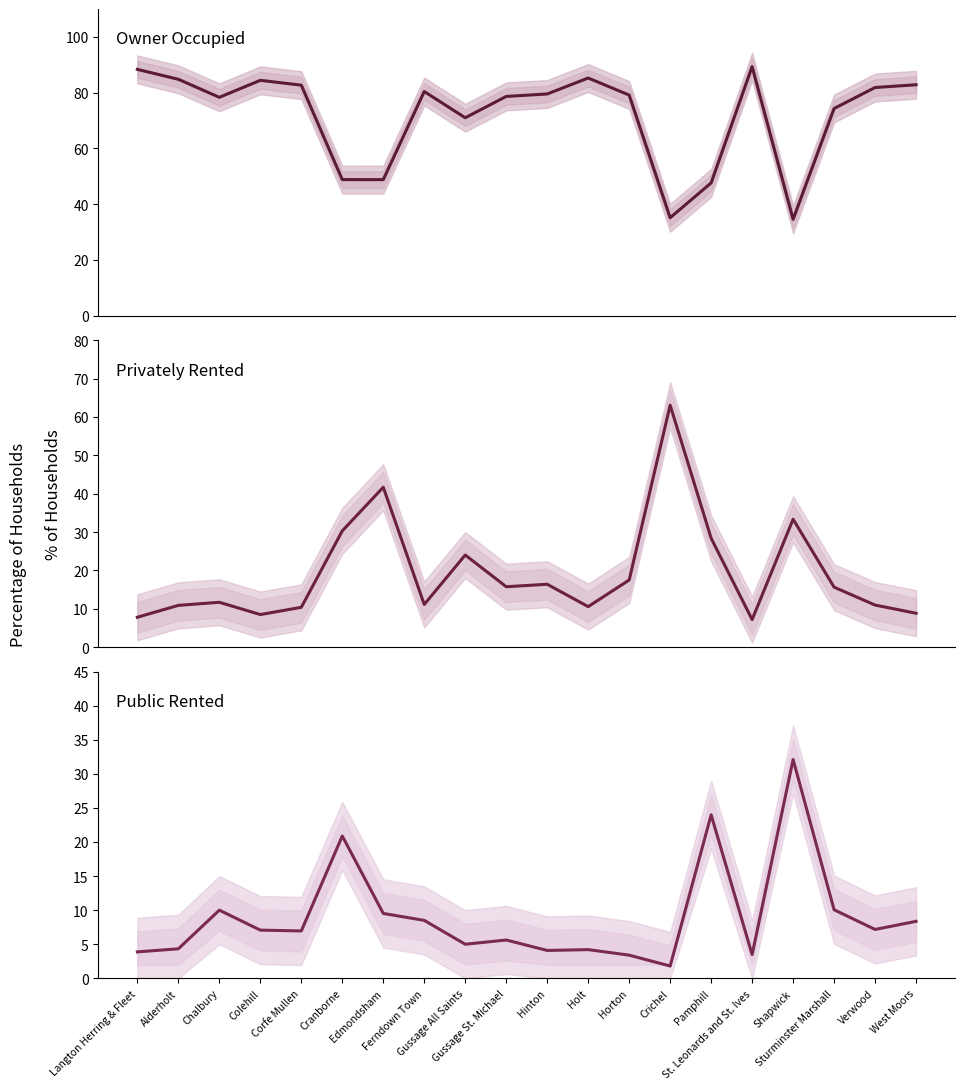

What position from the right is Gussage St. Michael?

11